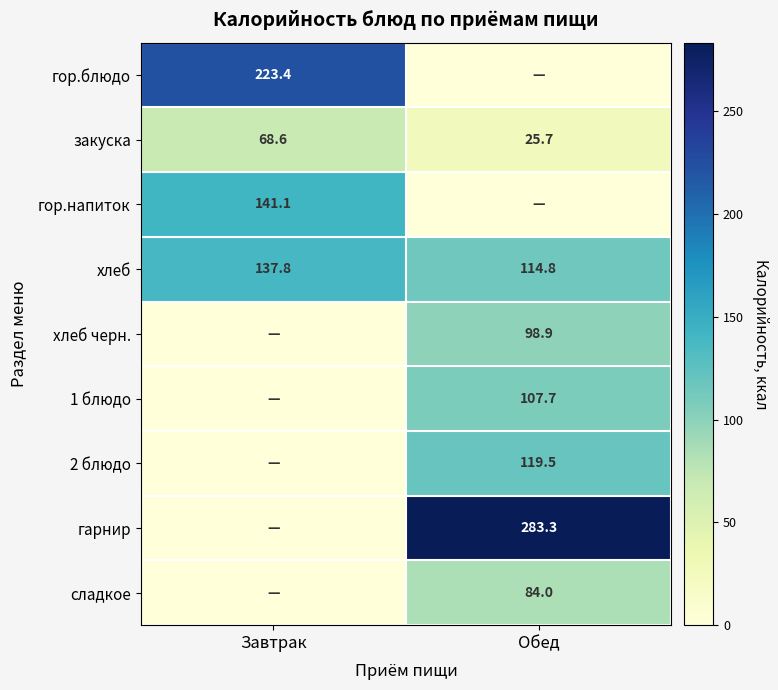

The value of закуска at Завтрак is 114.8. True or false?

False